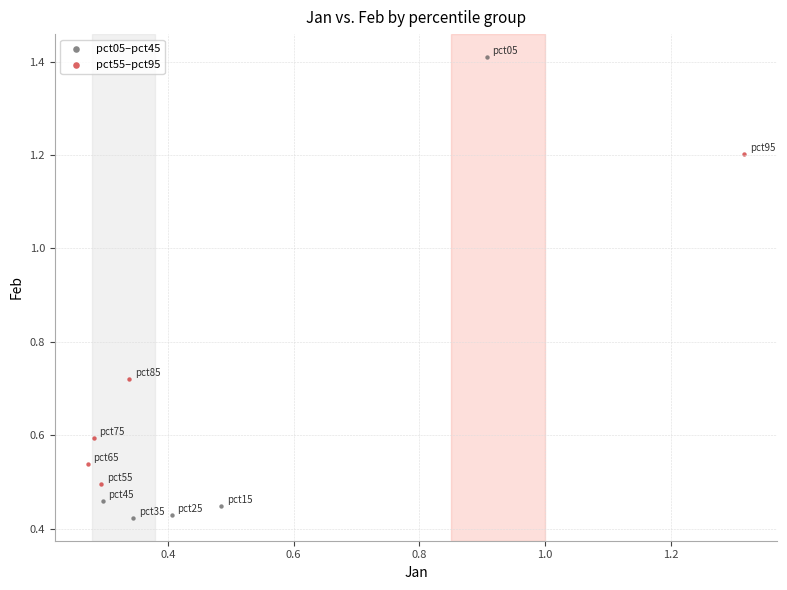

Which series reaches the minimum Y coordinate?

pct05–pct45